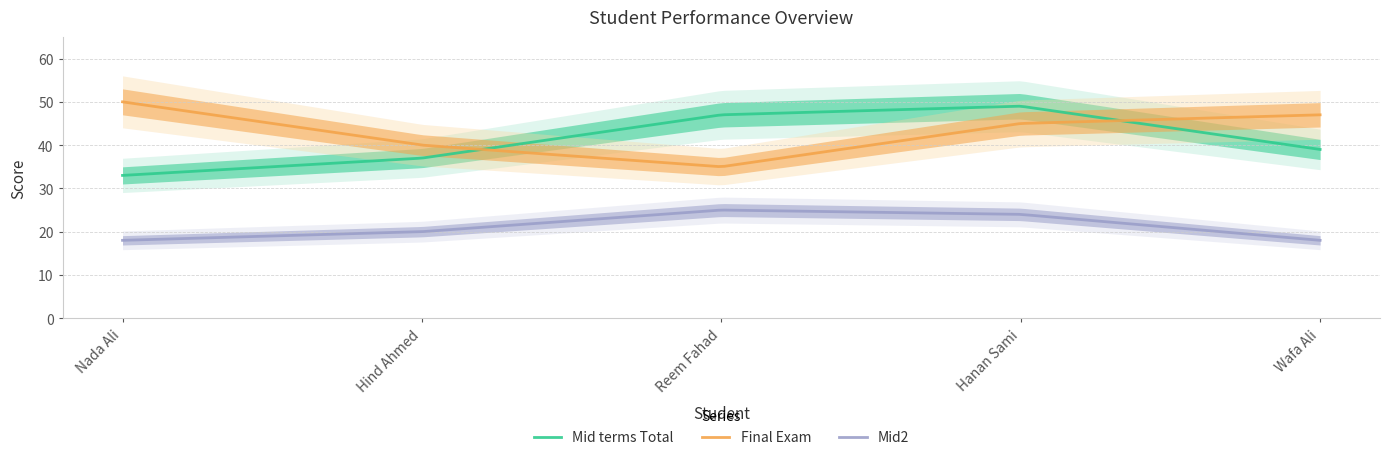

Which category has the lowest value across all series?

Nada Ali